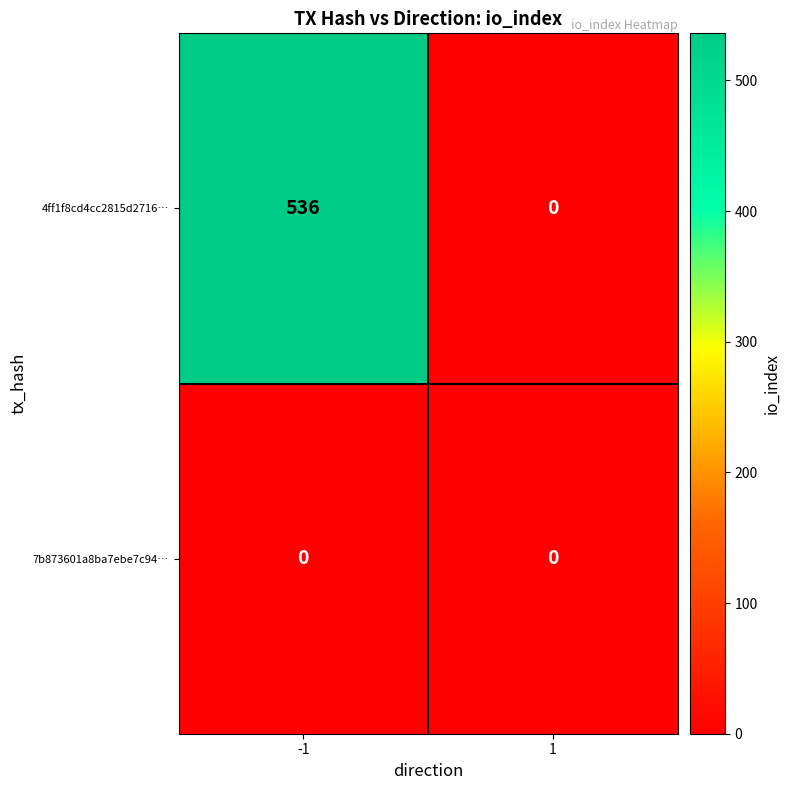

Which series changed the most between -1 and 1?

4ff1f8cd4cc2815d2716…